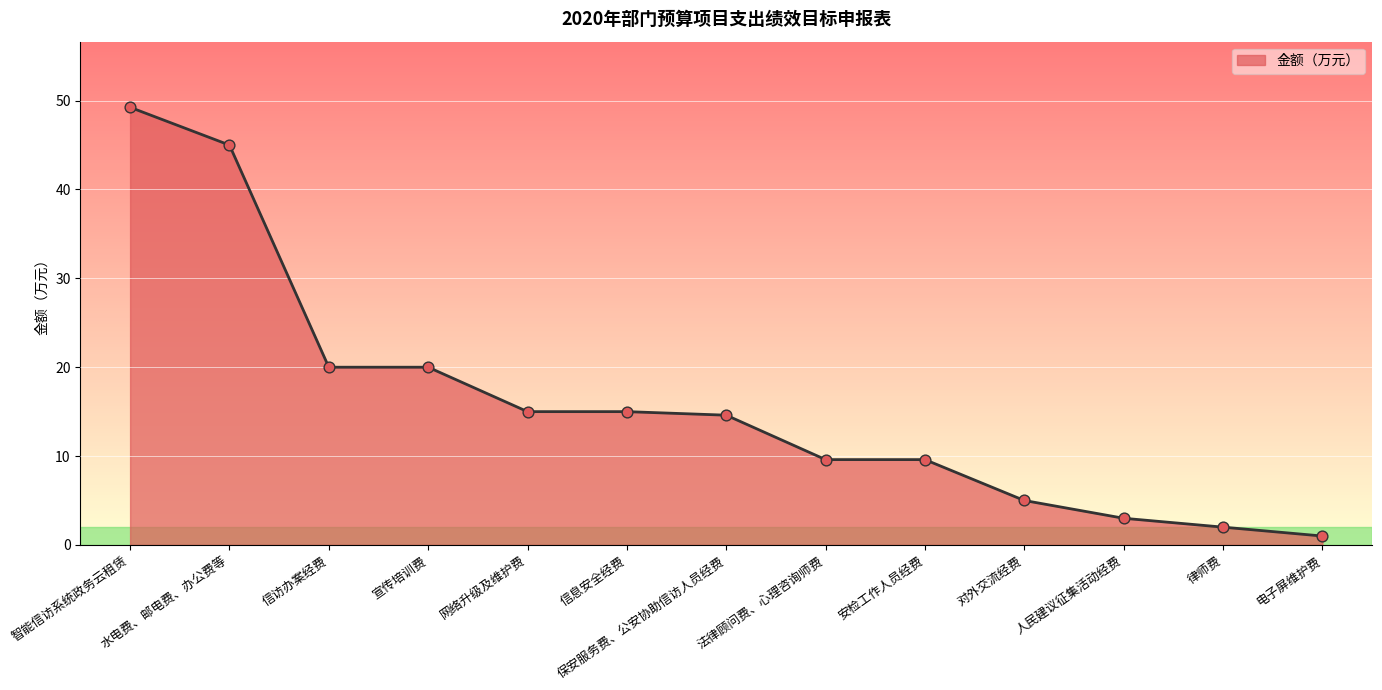

What is the change in value from 水电费、邮电费、办公费等 to 对外交流经费?

-40.0